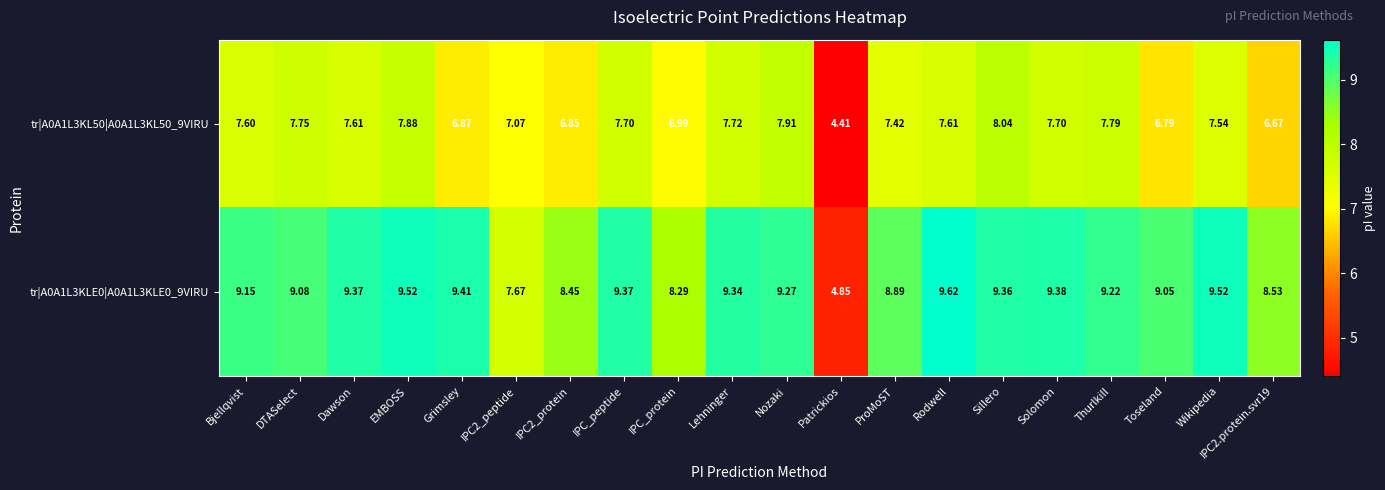

Which series has the largest total across all categories?

tr|A0A1L3KLE0|A0A1L3KLE0_9VIRU